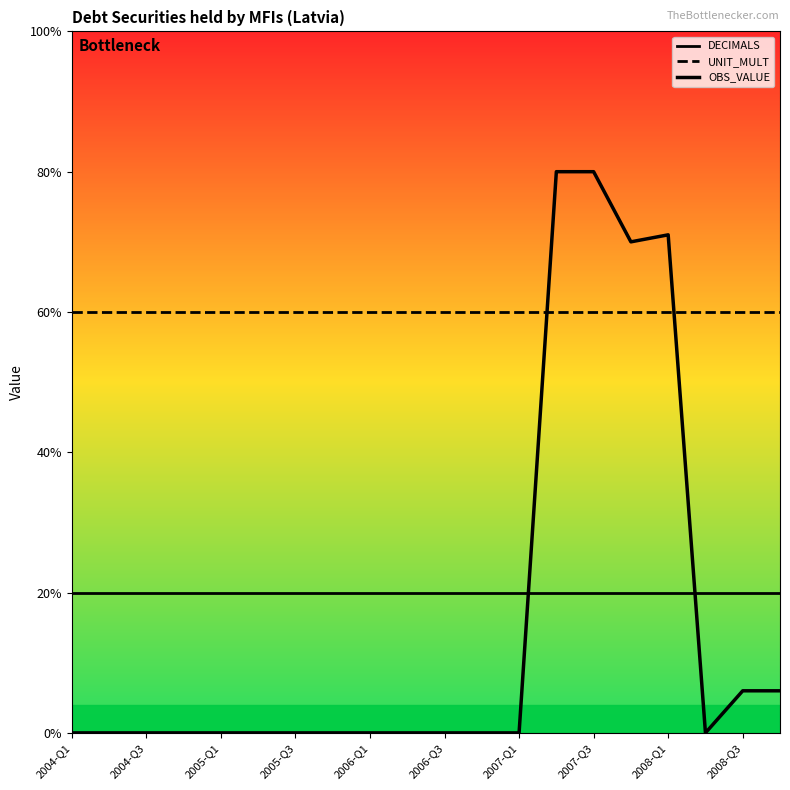

Is this an area chart (filled region under the line)?

No